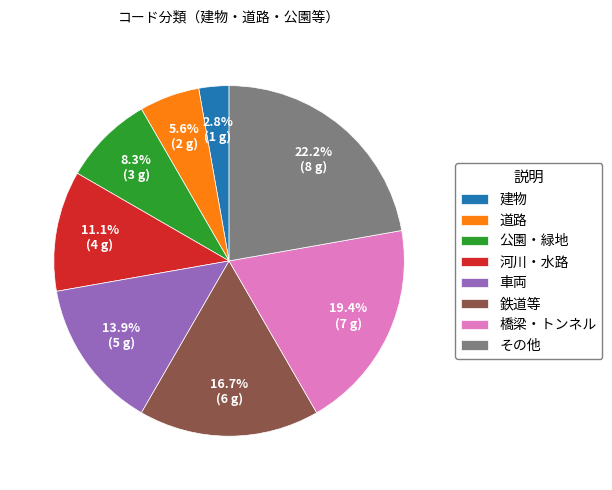

To the nearest percent, what is the average slice percentage?

12%